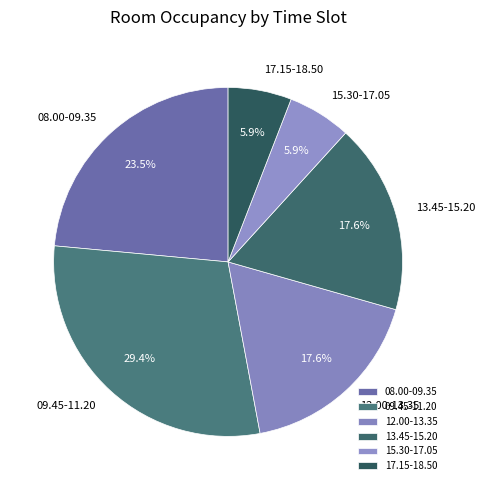

Is 09.45-11.20 the majority of the pie?

No